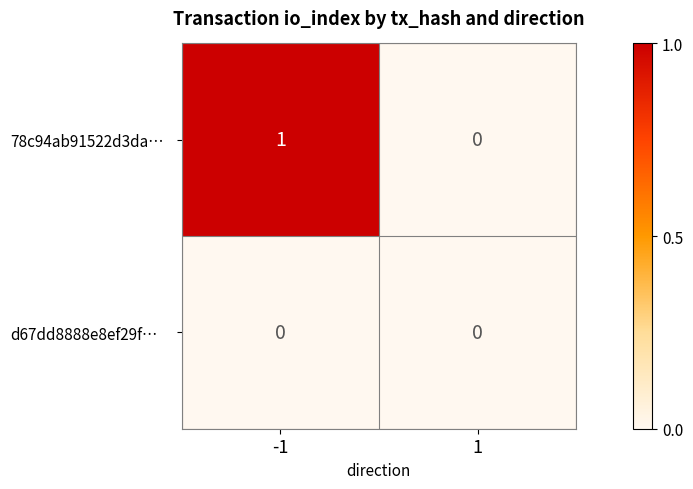

What is the total value across all series at -1?

1